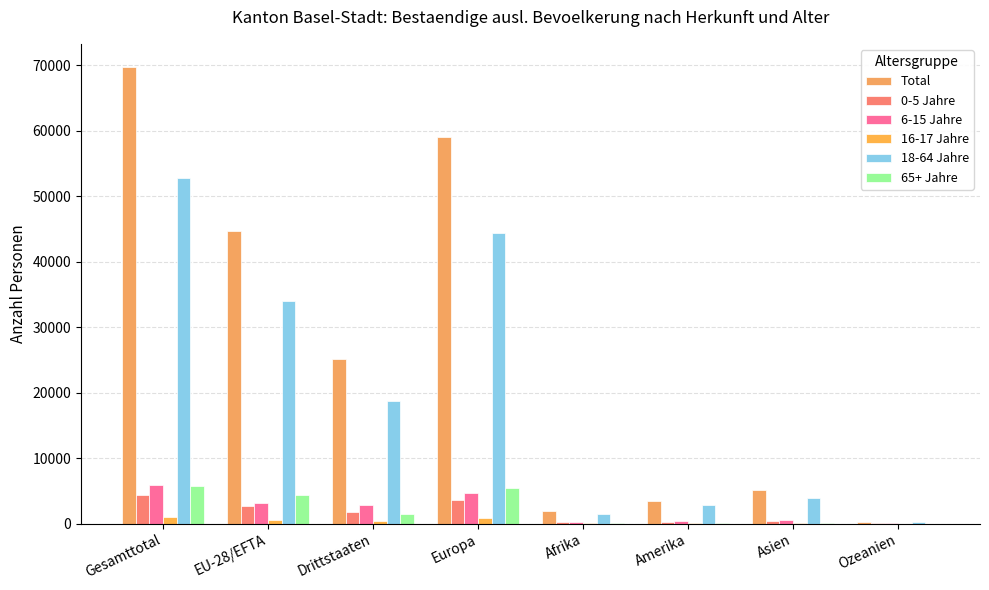

What is the label of the 2nd bar from the right?

Asien